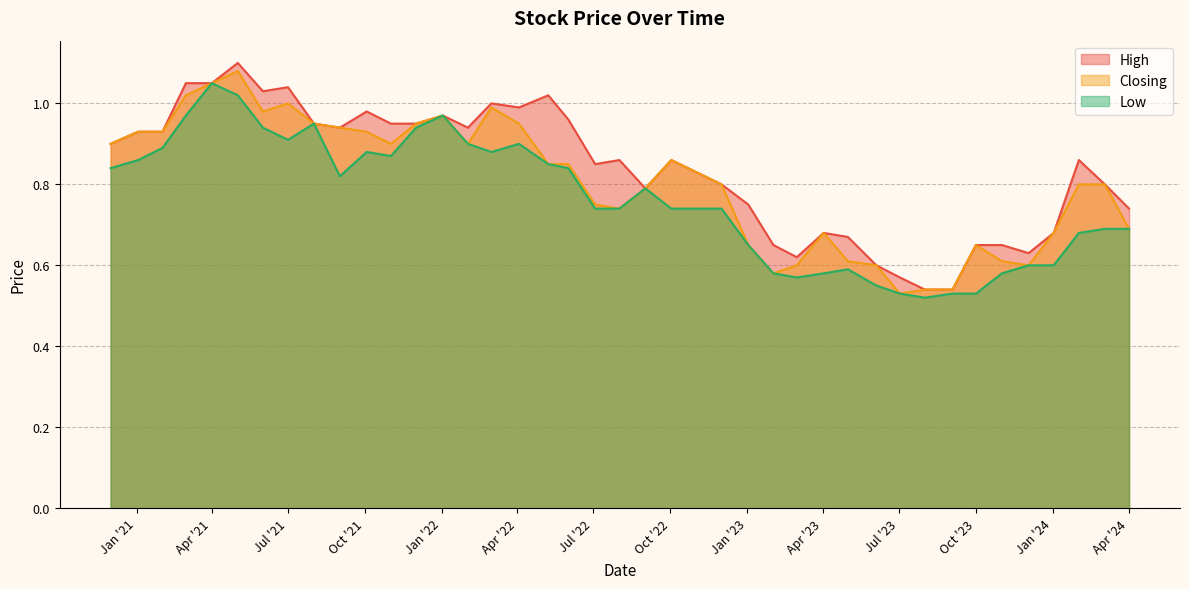

True or false: Low has a value of 0.6 at 01/03/2021.

False